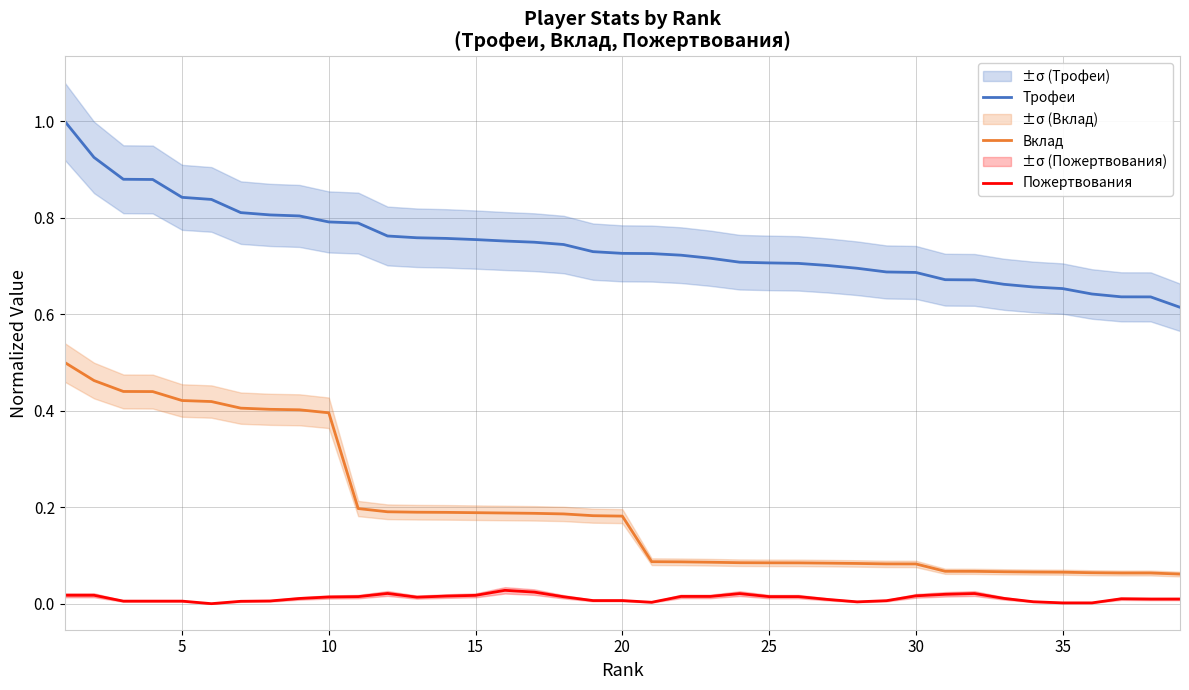

True or false: Трофеи and Вклад cross at least once.

False